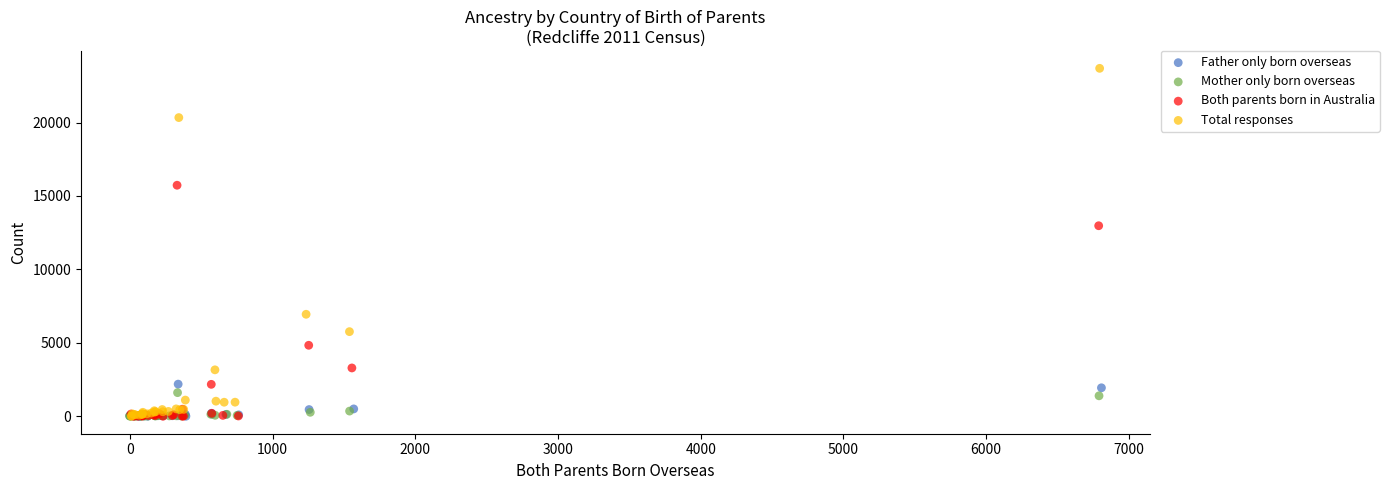

Which series has the widest spread of Y values?

Total responses